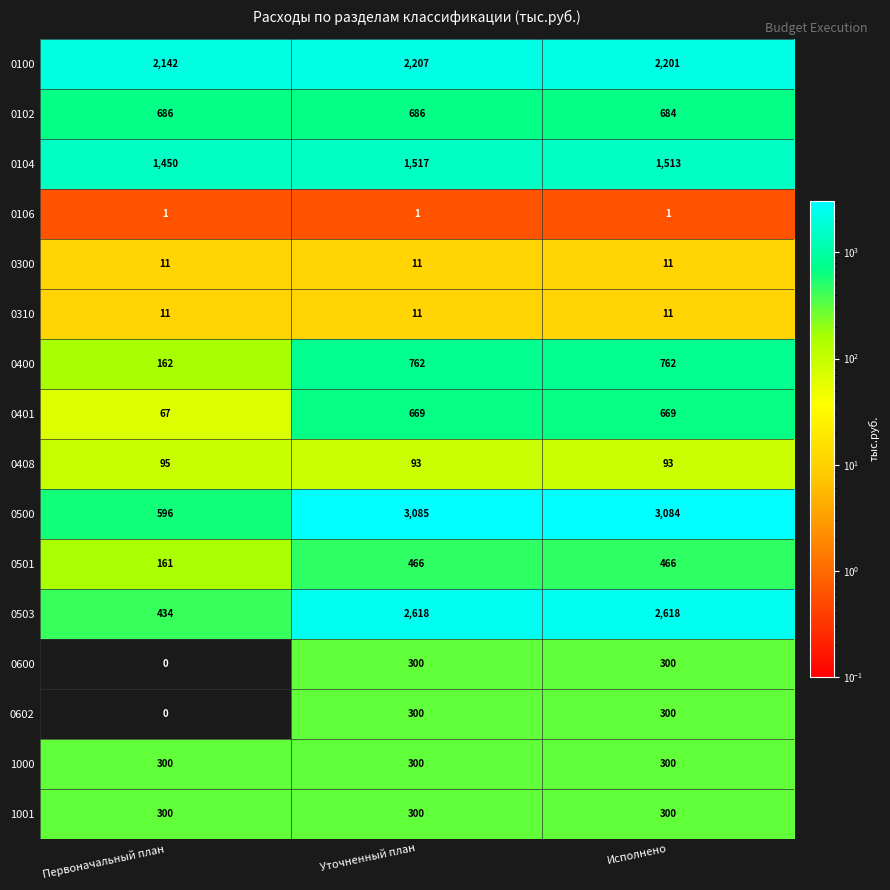

What is the average value of the 0400 series?

562